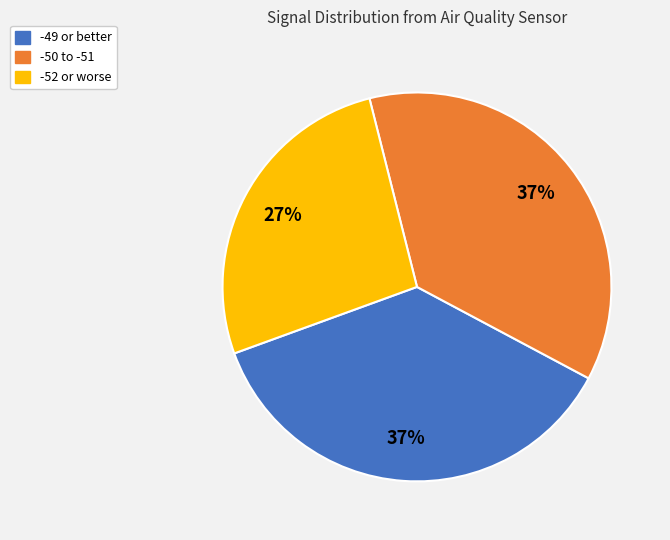

Does any single category account for the majority?

No